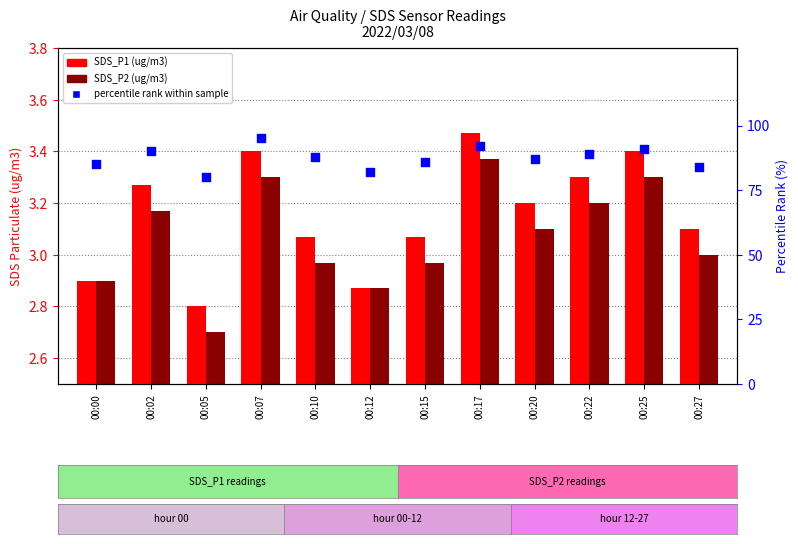

At how many categories does at least one series exceed 9?

12